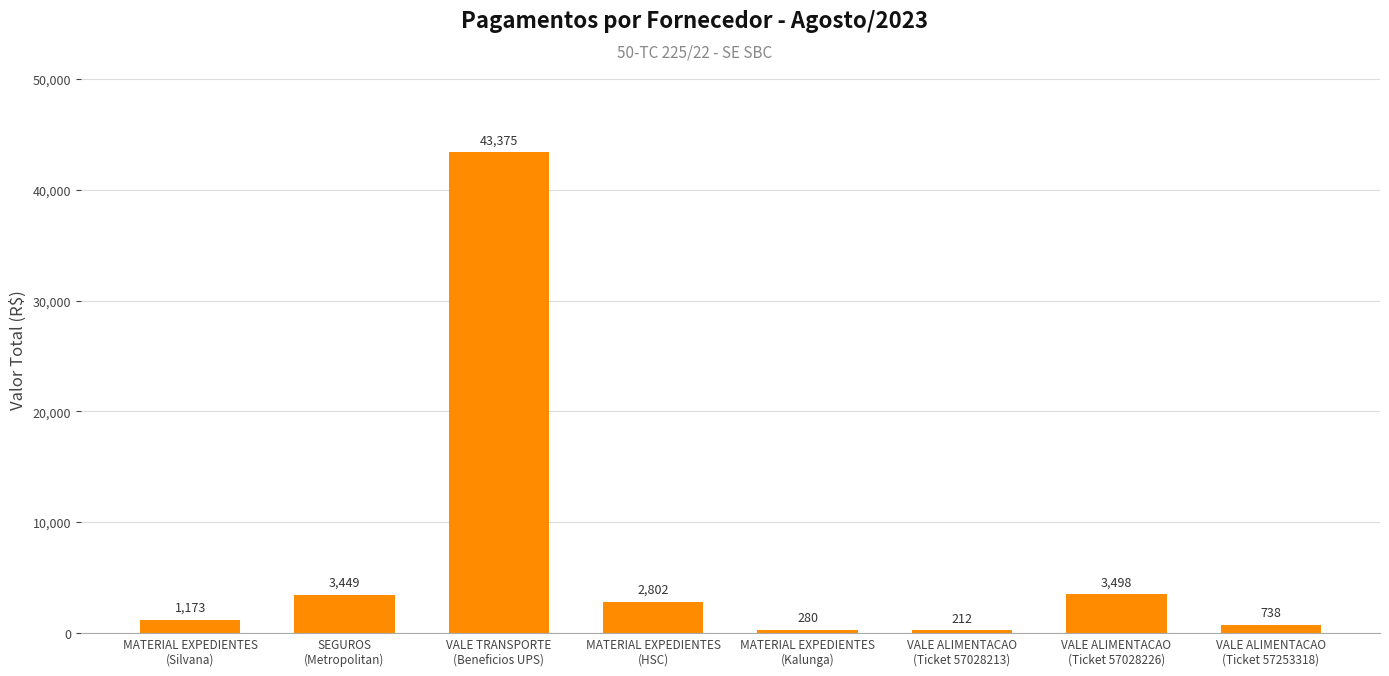

At which category does the chart reach its peak across all series?

VALE TRANSPORTE
(Beneficios UPS)